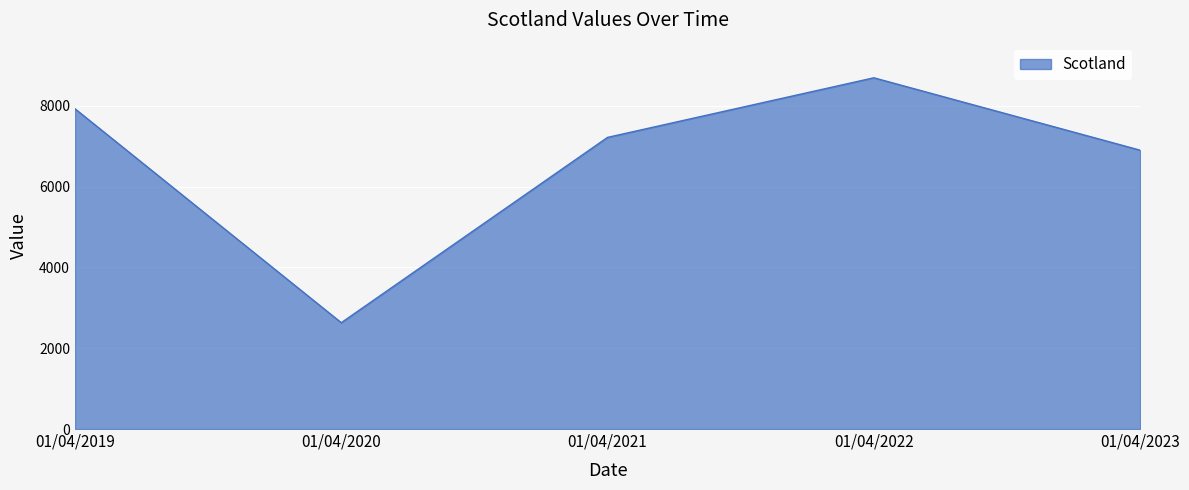

Does the chart have visible grid lines?

Yes